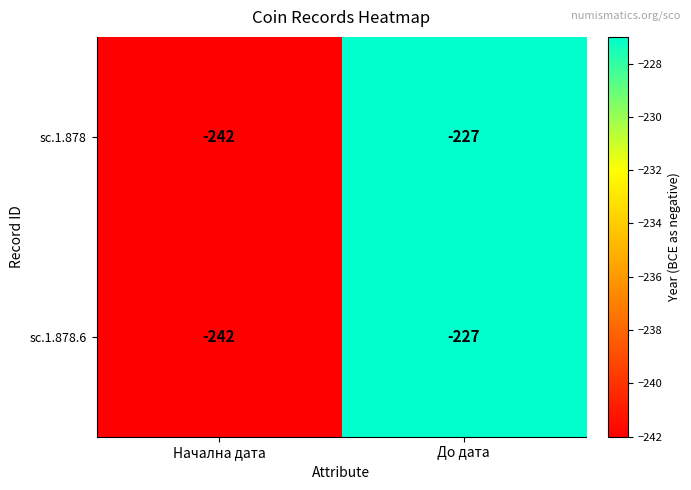

What is the maximum value for sc.1.878?

-227